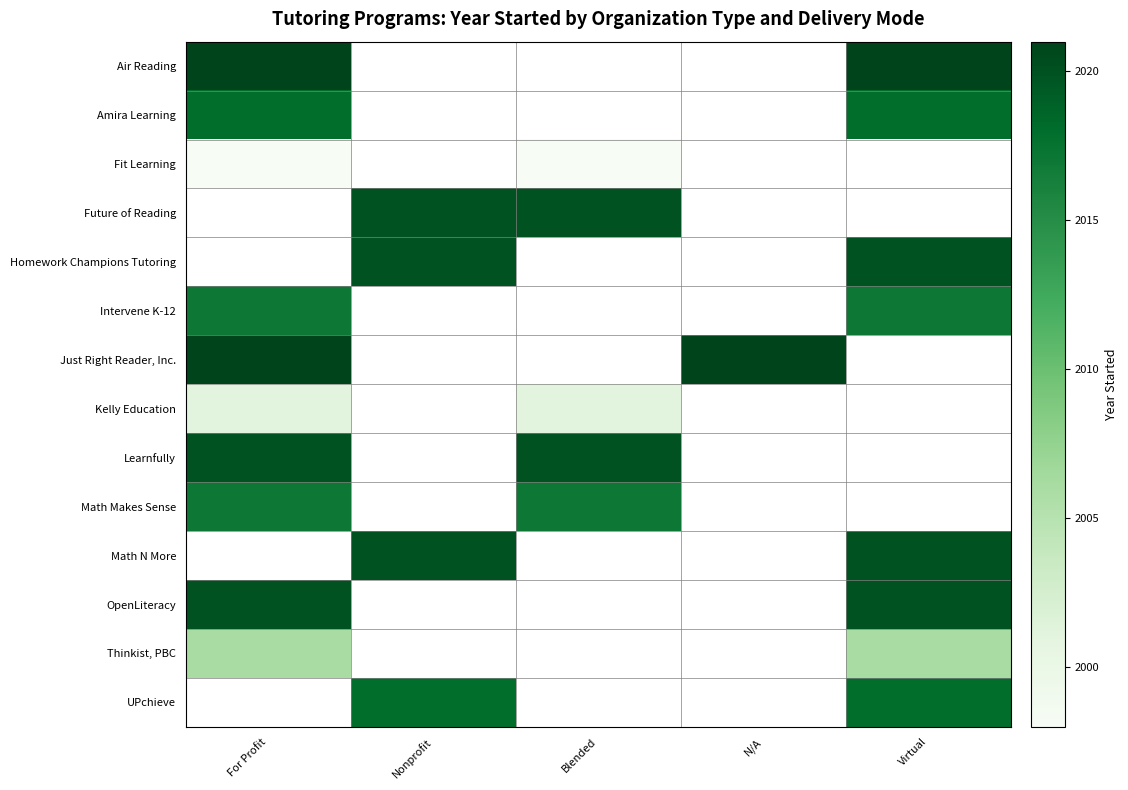

Which series has the largest total across all categories?

Air Reading